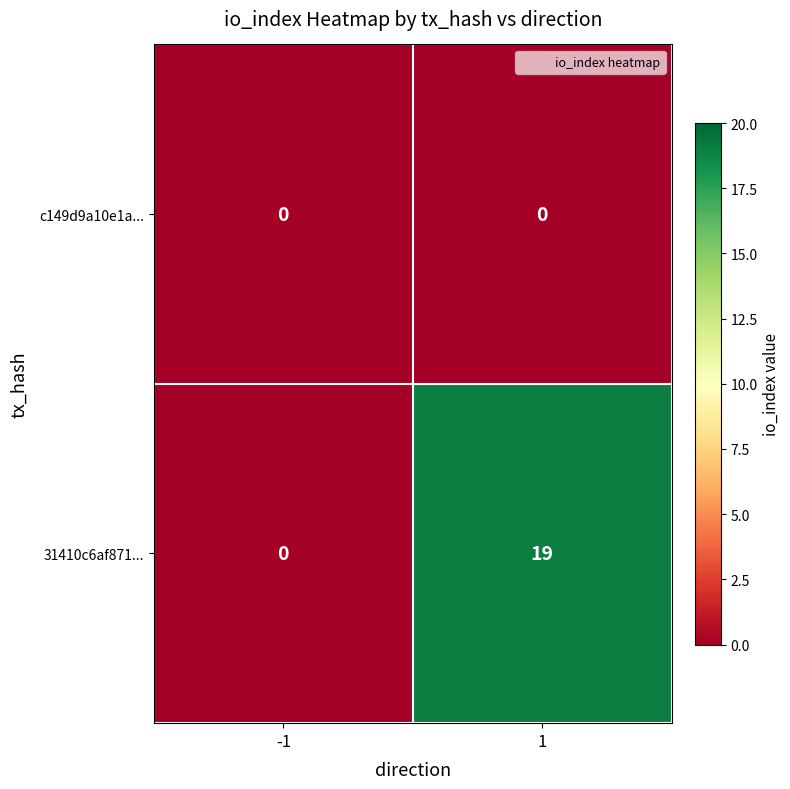

Between -1 and 1, which series saw the biggest shift?

31410c6af871...